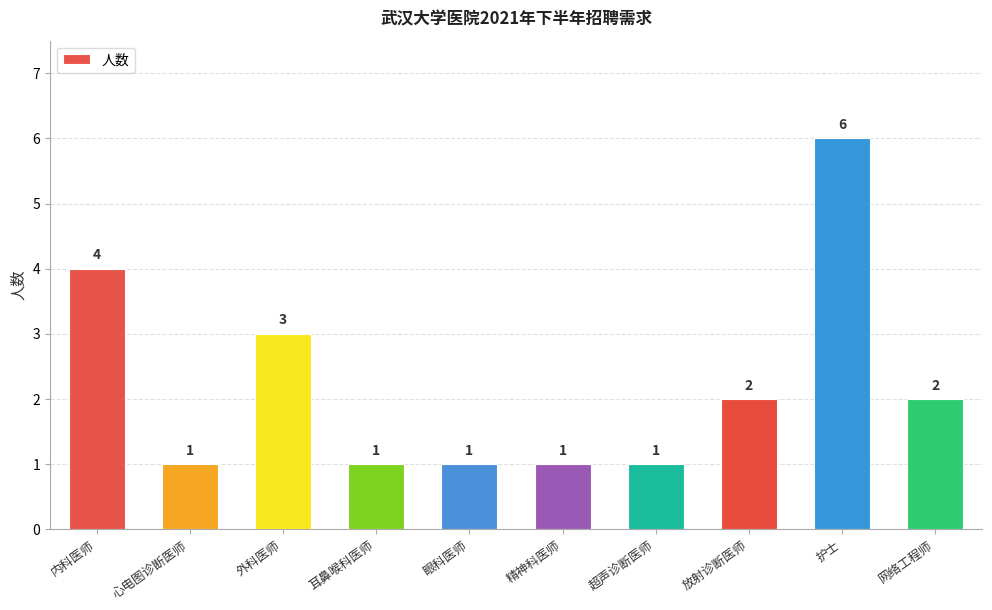

How many distinct data groups are displayed?

1